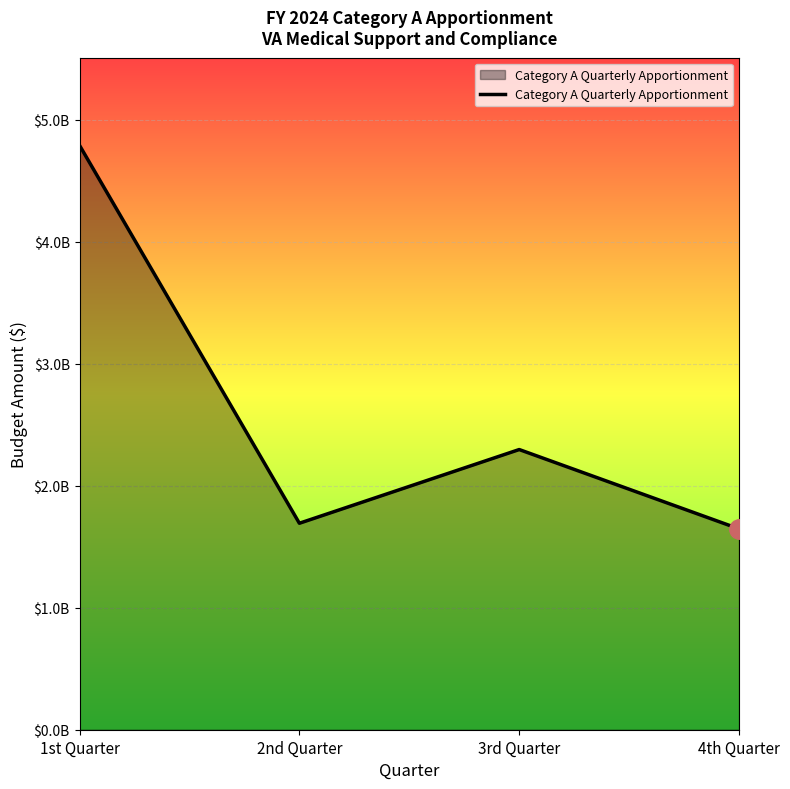

At which label does the data first exceed 2296835400?

1st Quarter